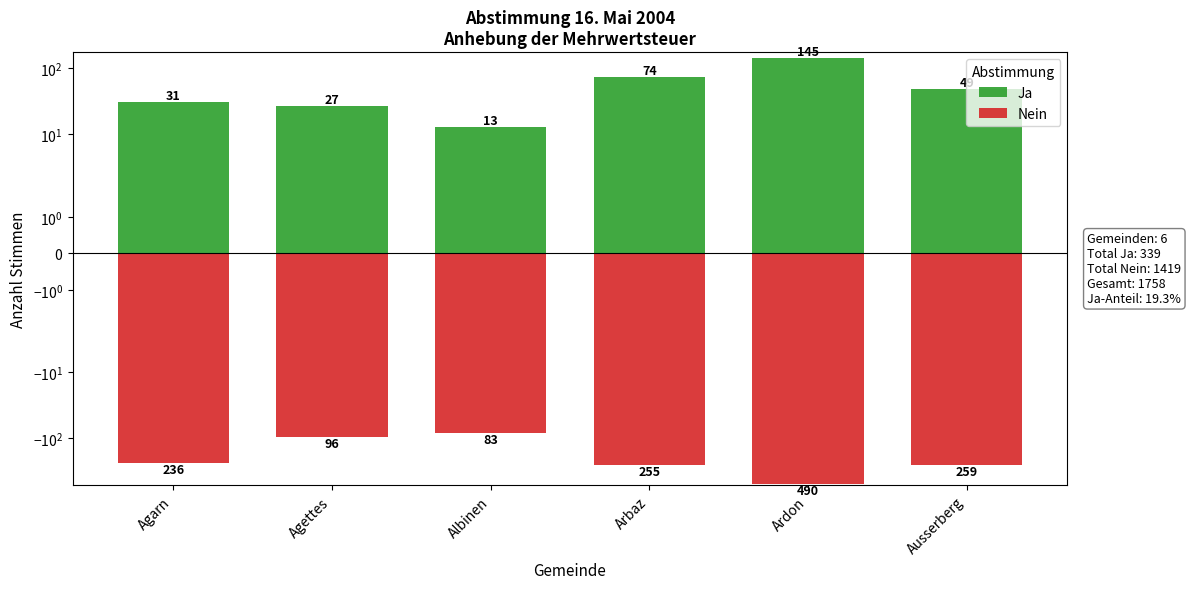

Does the chart contain stacked bars?

No